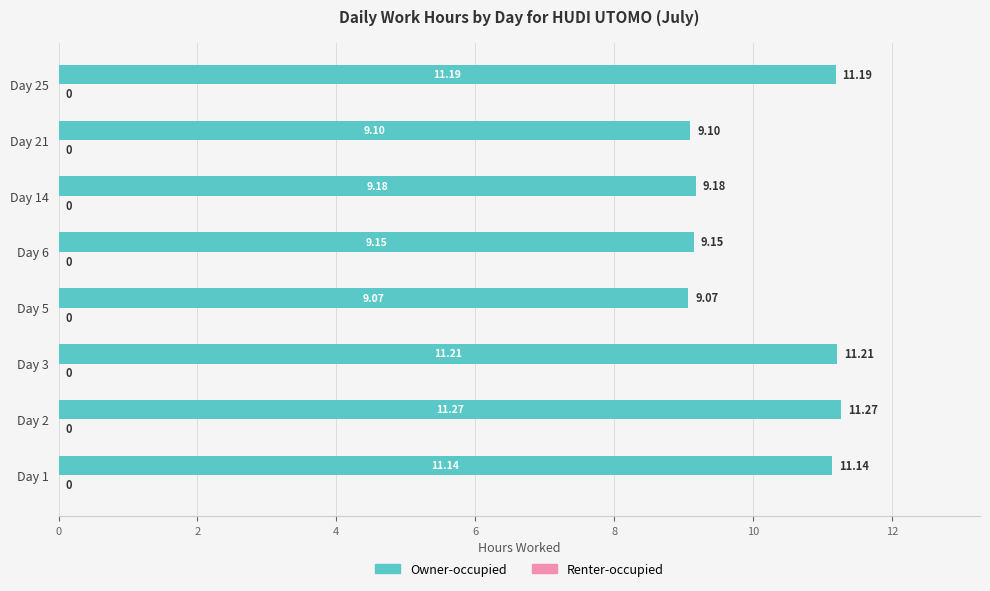

Count the number of data series in this chart.

1